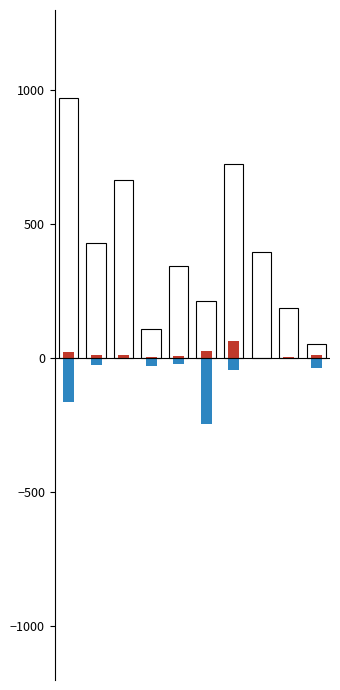

What is the smallest value displayed?

-245.7